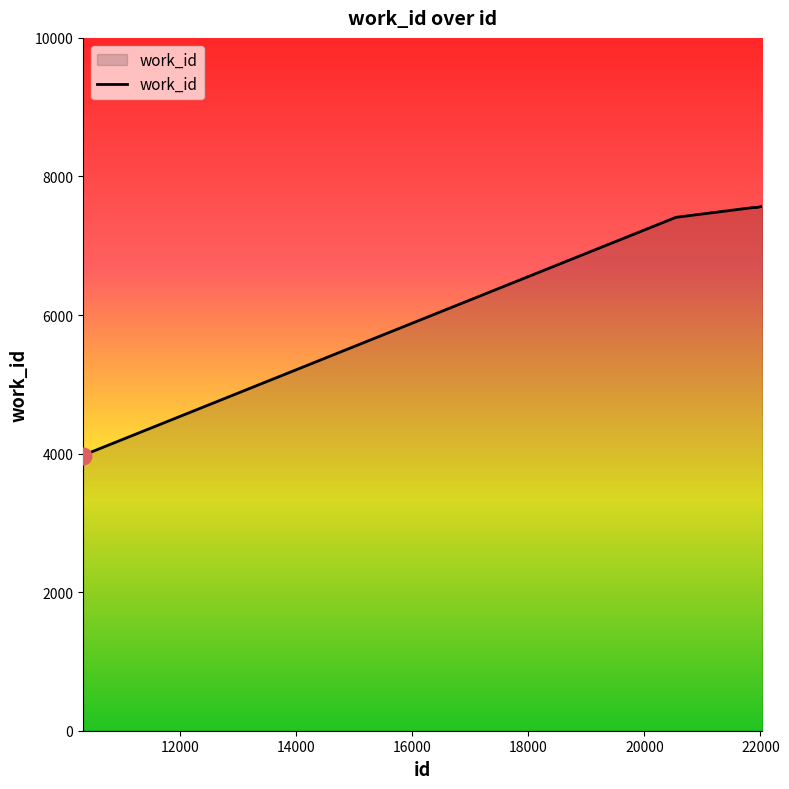

What is the maximum value shown in the chart?

7565